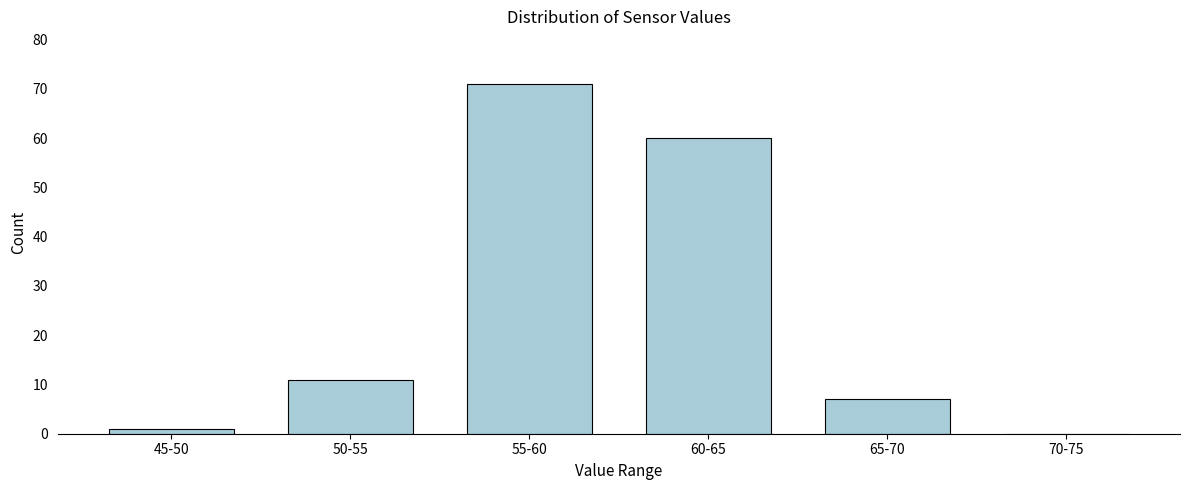

Reading left to right, transcribe all the data shown in this chart.

45-50=1	50-55=11	55-60=71	60-65=60	65-70=7	70-75=0